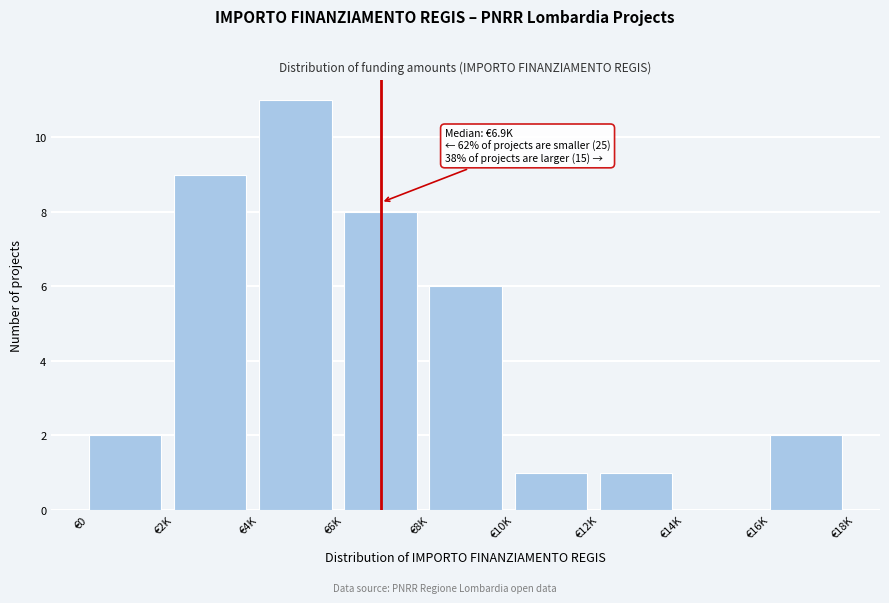

Reading left to right, extract all data points from this chart.

€0=2	€2K=9	€4K=11	€6K=8	€8K=6	€10K=1	€12K=1	€14K=0	€16K=2